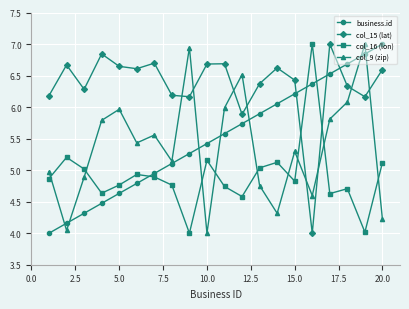

What is the value of the col_15 (lat) point at the 8th from the left?

6.2